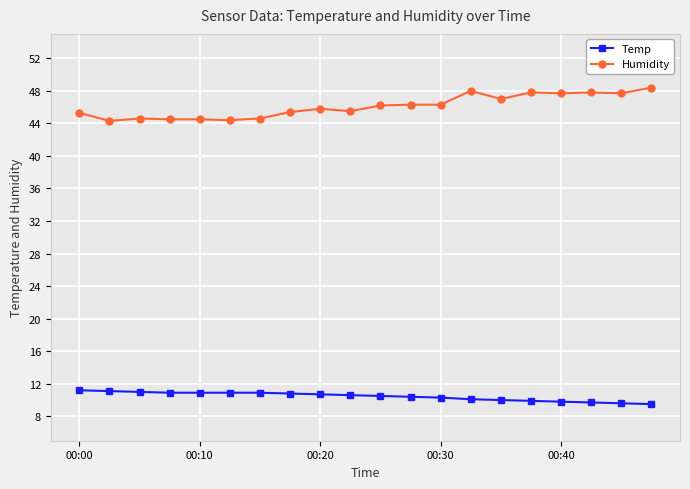

Does the chart display data point markers on the line(s)?

Yes